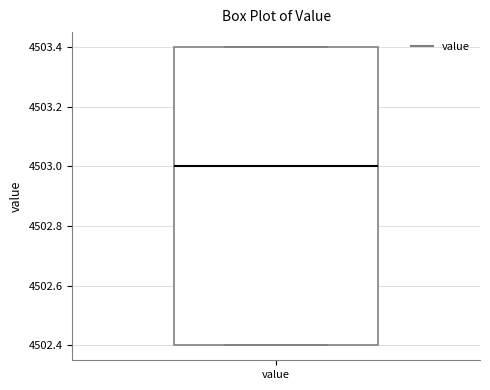

Transcribe this box plot: give where the median line is, the range the box spans, and where the two whiskers end, as read against the y-axis. The values are not printed on the chart, so give them approximately, as read against the axis.

median 4503.0, box 4502.4 to 4503.4, whiskers 4502.4 to 4503.4